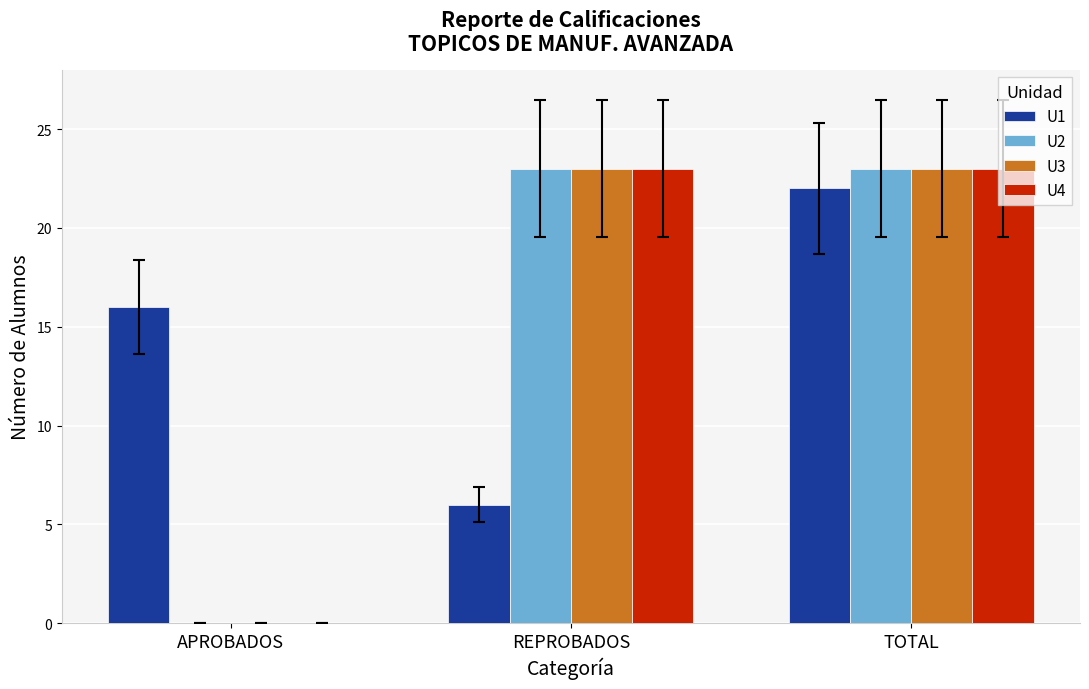

Are the bars grouped side by side (vs. stacked)?

Yes